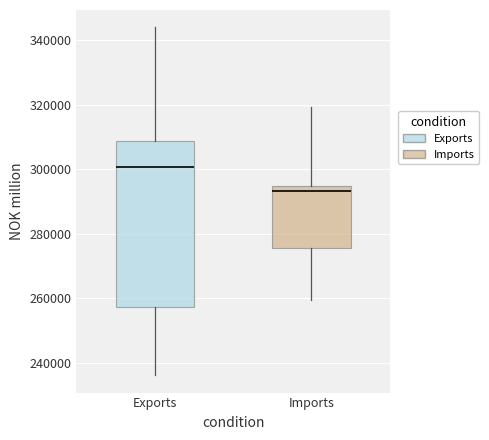

Which box is the tallest, from its lower edge to its upper edge?

Exports